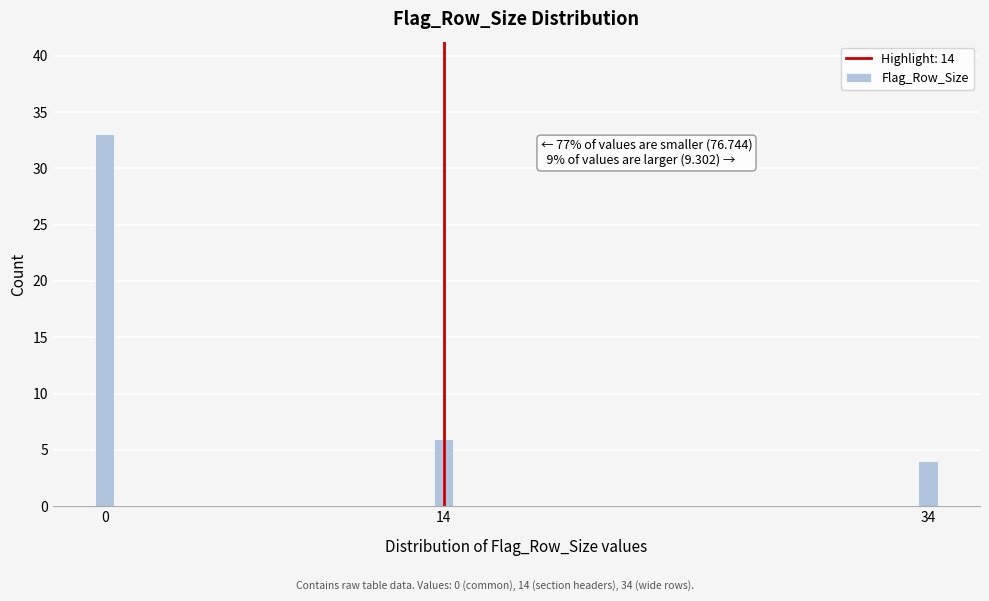

Reading left to right, list all the values displayed in this chart.

0=33	14=6	34=4